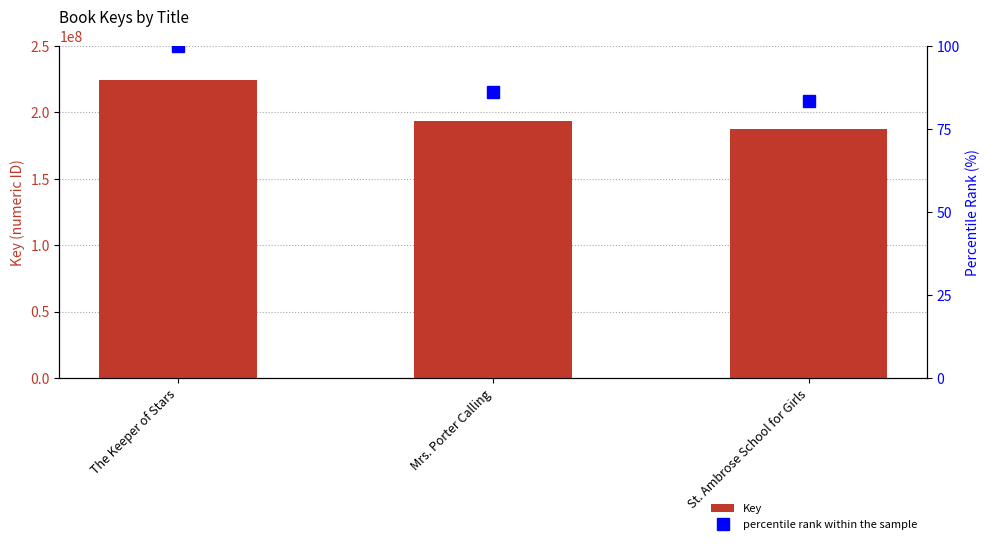

What is the sum of the percentile rank within the sample values at The Keeper of Stars and Mrs. Porter Calling?

186.3